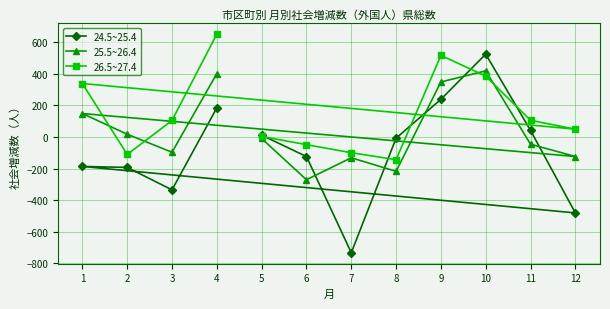

How many categories are shown in the chart?

12